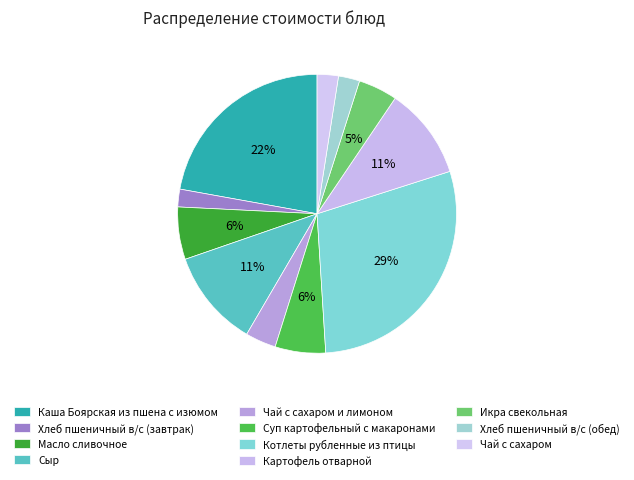

How many segments does this pie chart have?

11